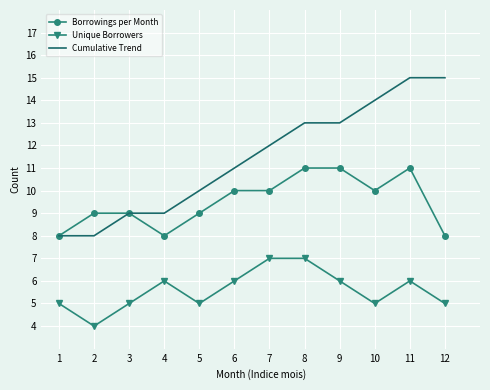

Rank the series at 7 from lowest to highest value.

Unique Borrowers, Borrowings per Month, Cumulative Trend